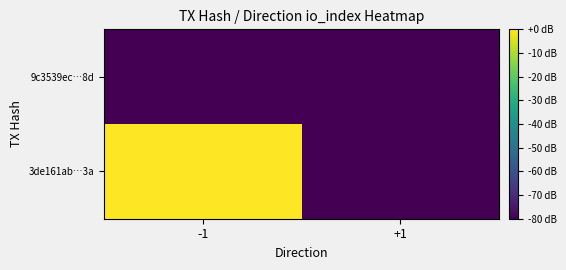

What is the smallest value displayed?

-80